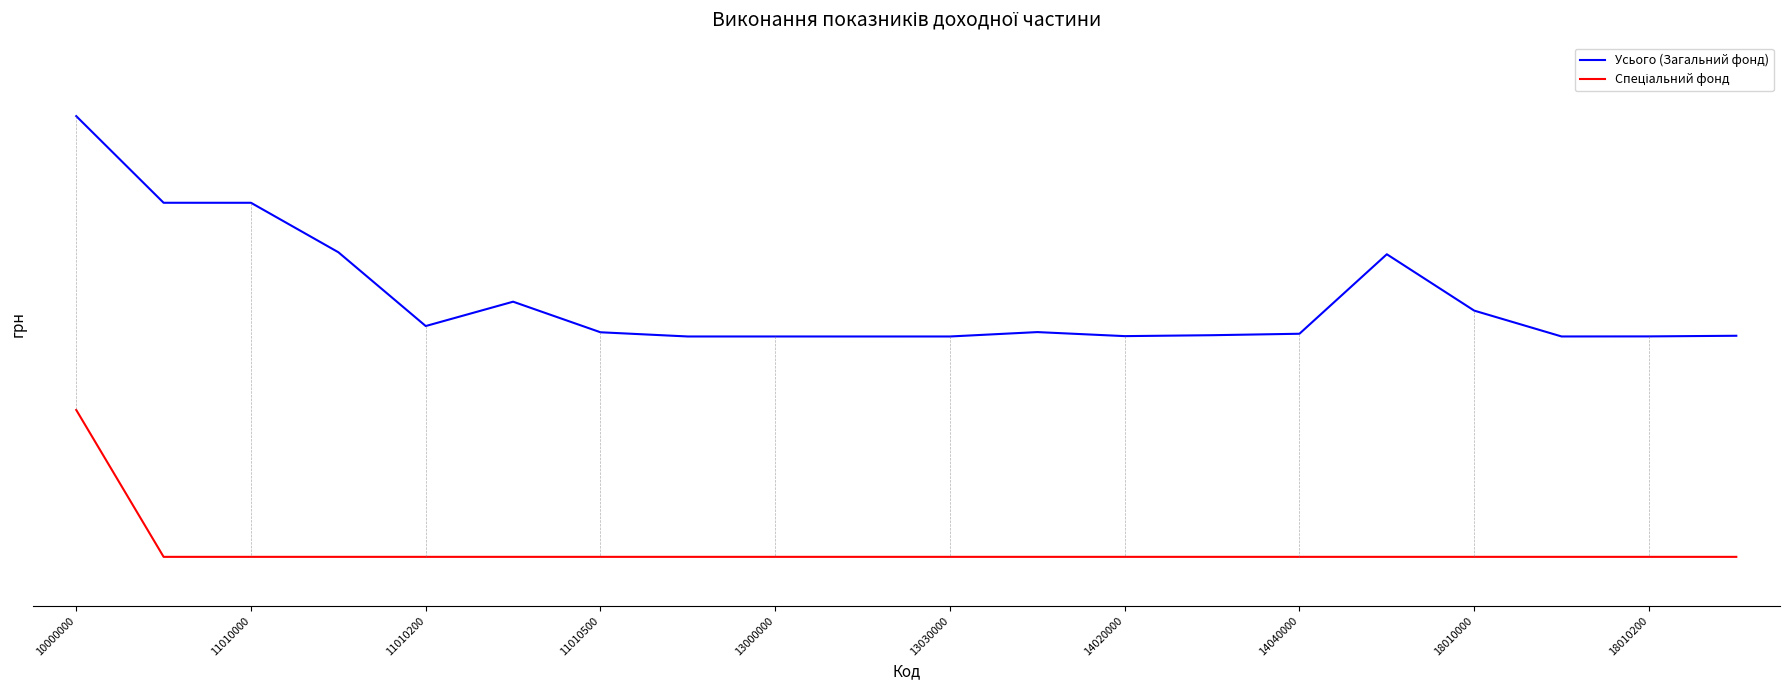

Is this an area chart (filled region under the line)?

No